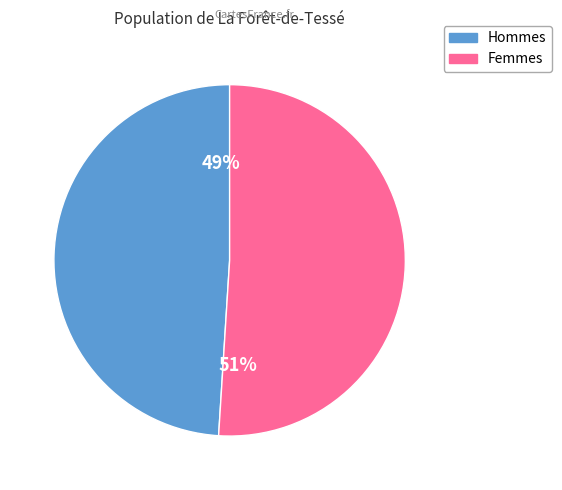

To the nearest percent, what is the average slice percentage?

50%